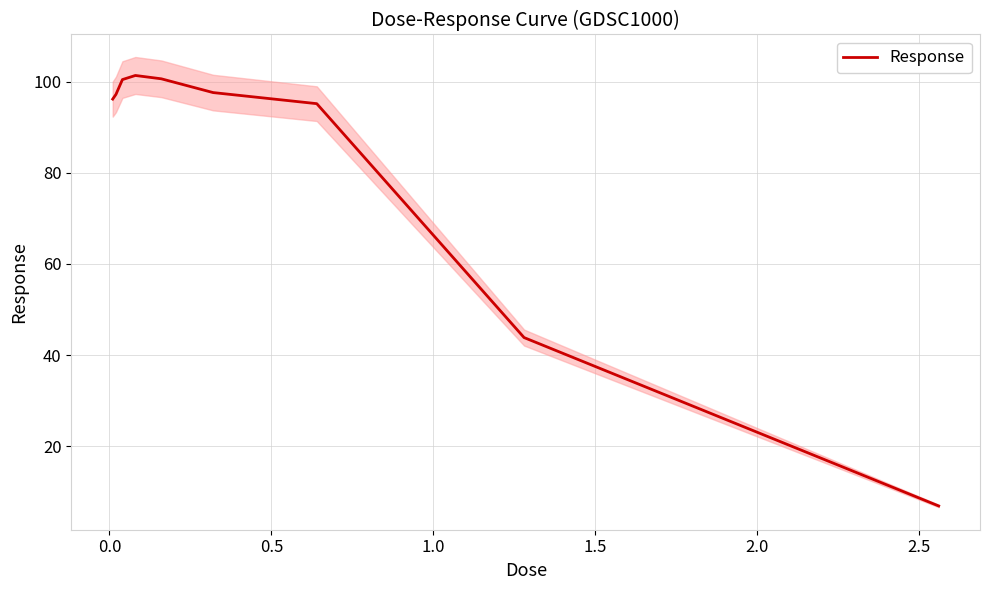

What is the maximum value for Response?

101.3